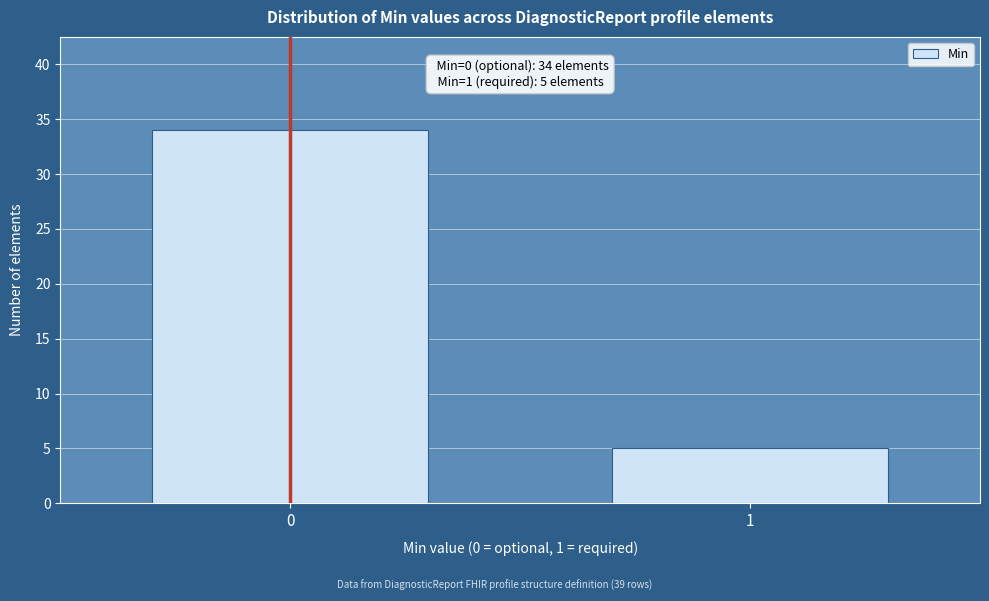

Reading left to right, what are all the values shown in this chart?

34	5